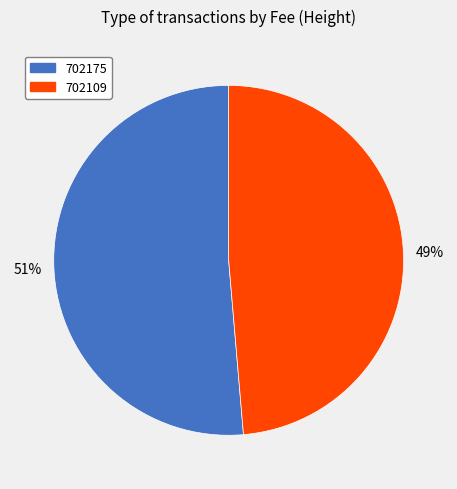

Which slice is the smallest?

702109